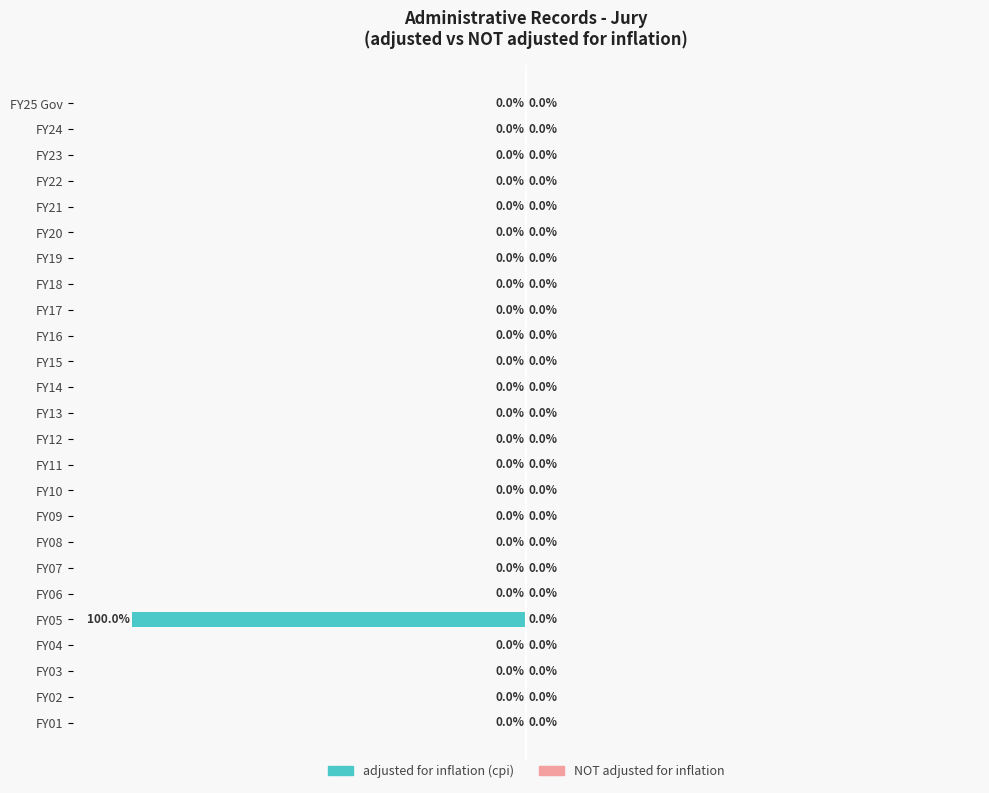

Between 3 and 15, which series saw the biggest shift?

adjusted for inflation (cpi)